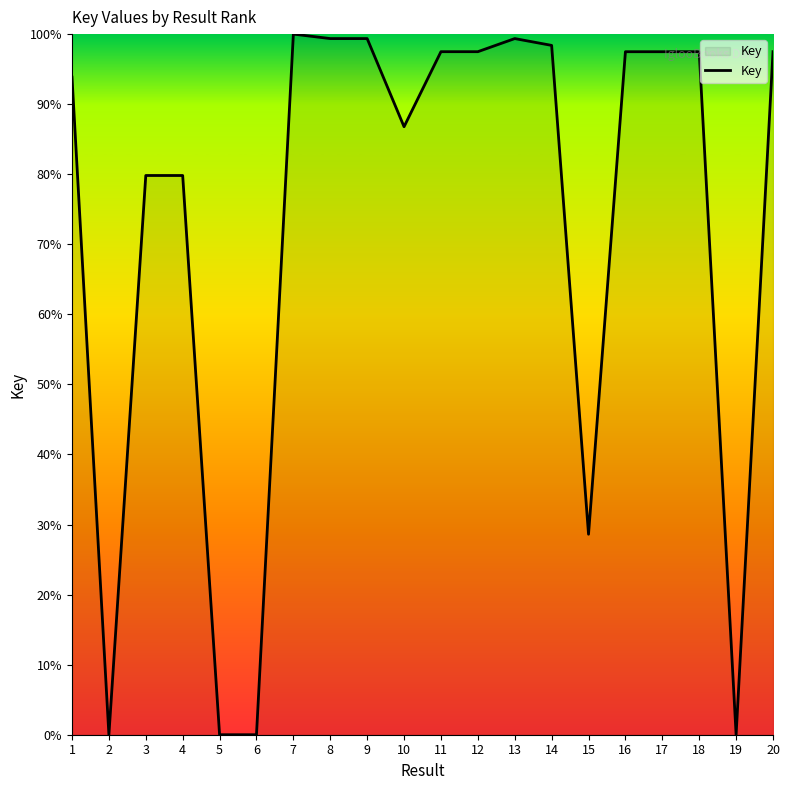

Which has a higher value, 18 or 6?

18